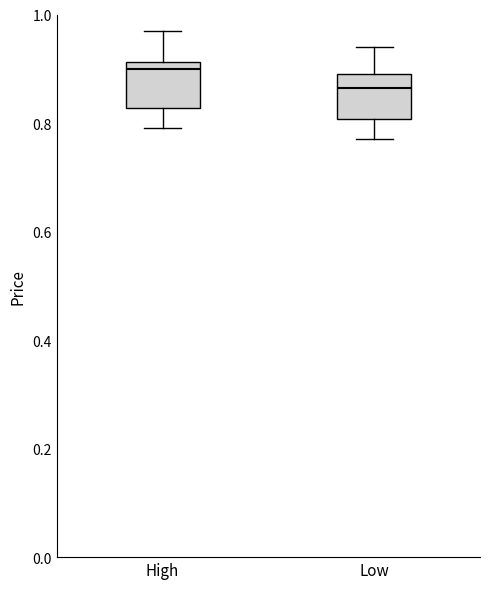

Reading left to right, read every box against the y-axis: the position of its median line, the range the box covers, and the ends of its whiskers. The values are not printed on the chart, so give them approximately, as read against the axis.

High: median 0.90, box 0.82 to 0.92, whiskers 0.80 to 0.98
Low: median 0.86, box 0.80 to 0.90, whiskers 0.78 to 0.94